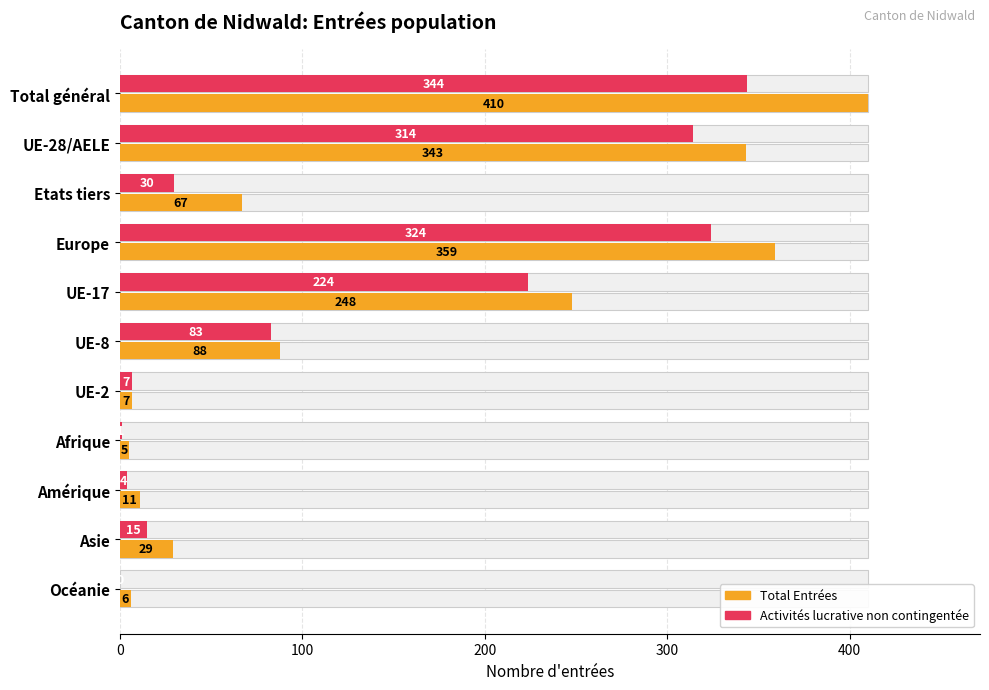

What is the total value across all series at Océanie?

6